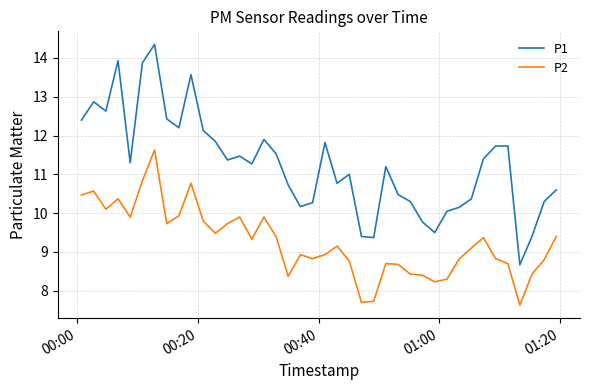

True or false: P2 and P1 cross at least once.

False